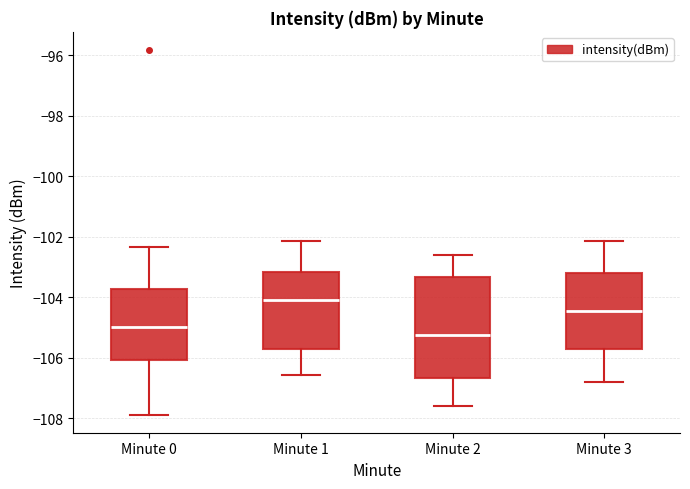

Reading left to right, transcribe this box plot: for each box, give where its median line is, the range the box spans, and where its two whiskers end, as read against the y-axis. The values are not printed on the chart, so give them approximately, as read against the axis.

Minute 0: median -105.0, box -106.0 to -103.8, whiskers -107.8 to -102.4
Minute 1: median -104.0, box -105.6 to -103.2, whiskers -106.6 to -102.2
Minute 2: median -105.2, box -106.6 to -103.4, whiskers -107.6 to -102.6
Minute 3: median -104.4, box -105.8 to -103.2, whiskers -106.8 to -102.2